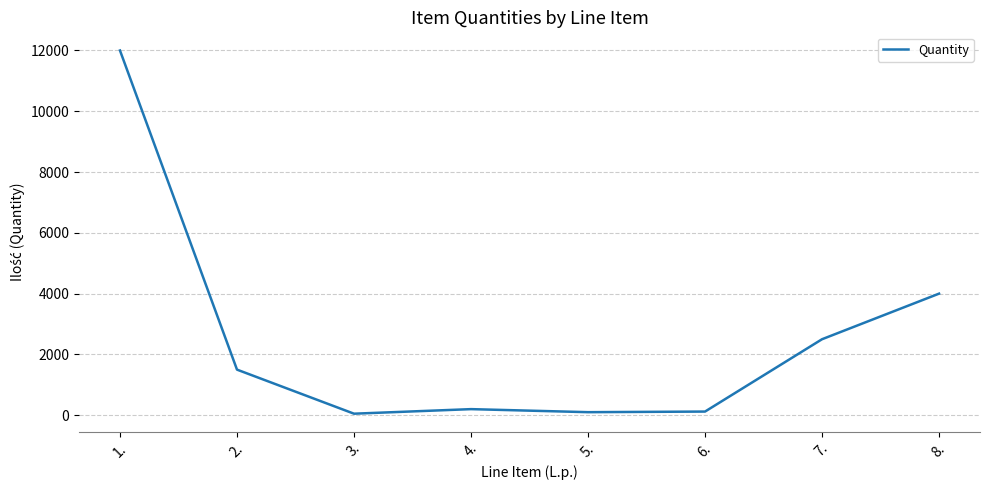

What is the sum of all values?

20470